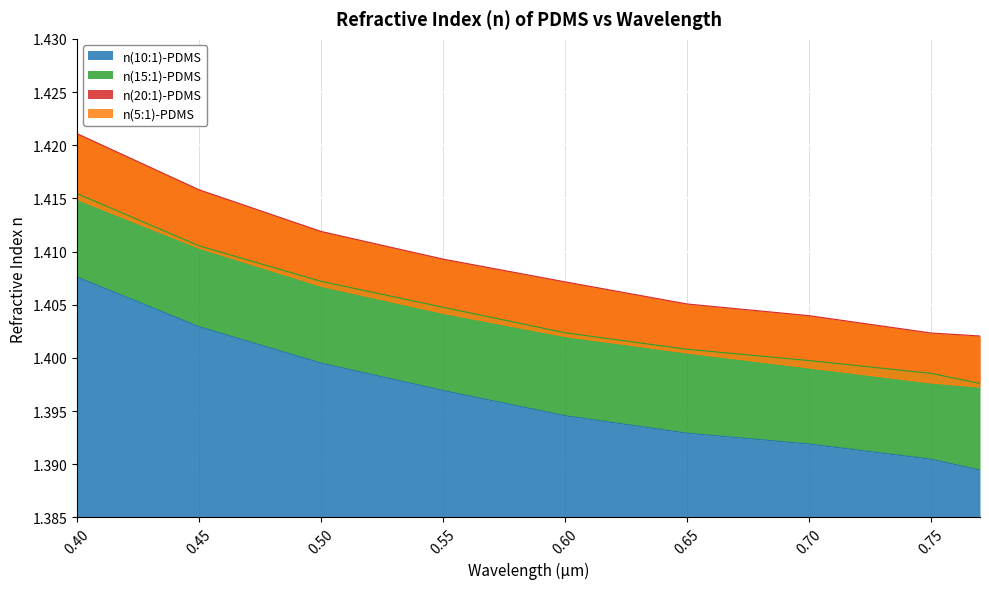

What is the average value of the n(10:1)-PDMS series?

1.4